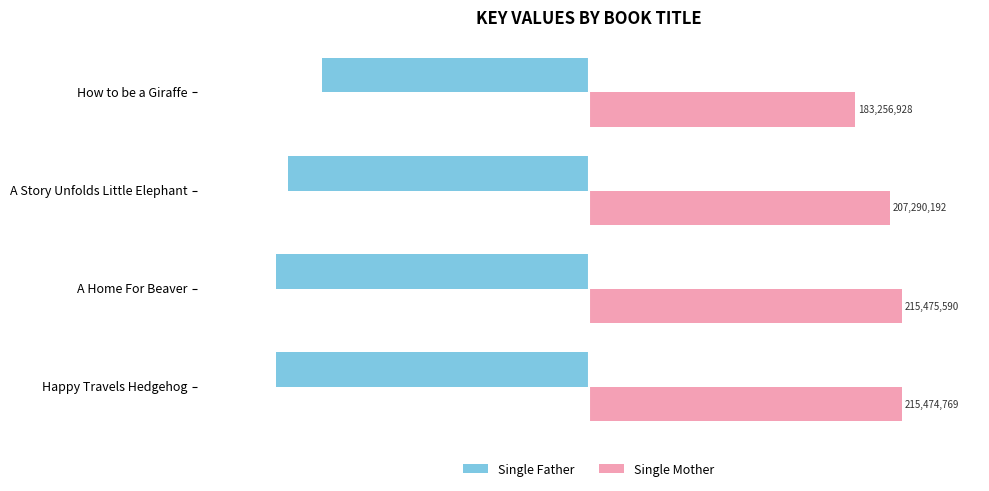

What are all the series names shown in the legend?

Single Father, Single Mother